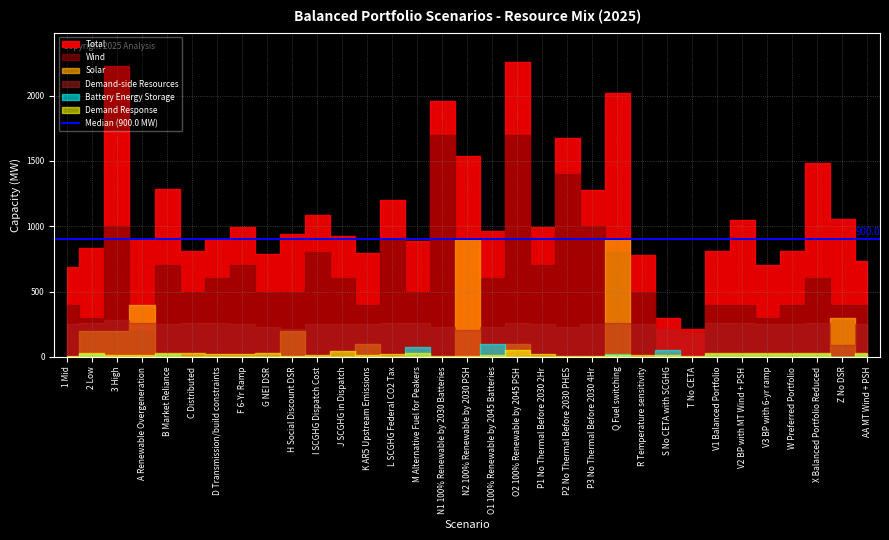

What is the value of the Wind point at the 2nd from the left?

300.0